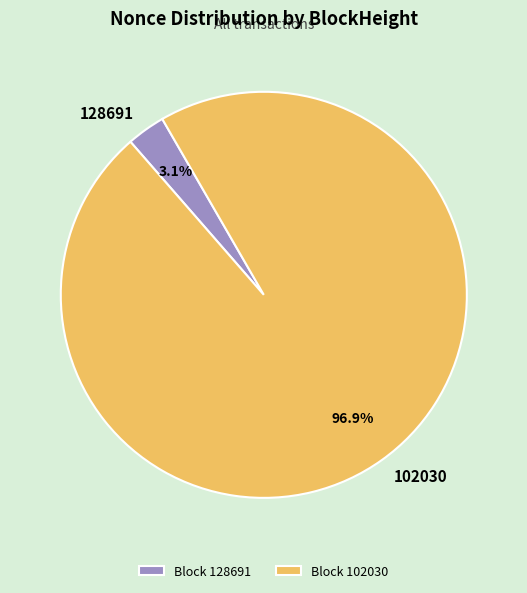

Is there a majority slice in this chart?

Yes